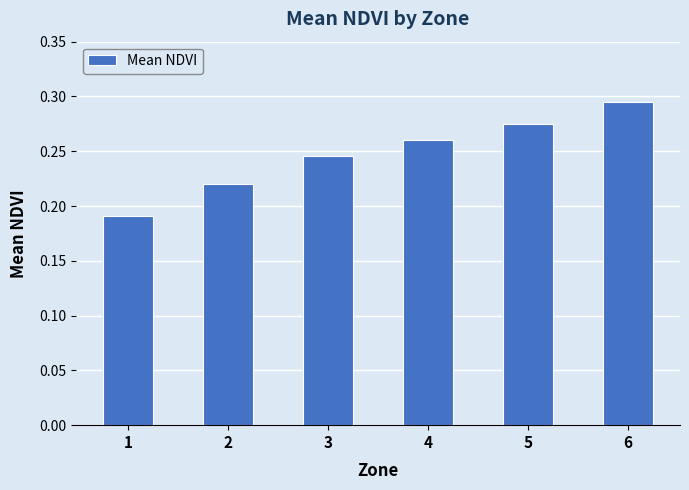

Which has a higher value, 3 or 4?

4